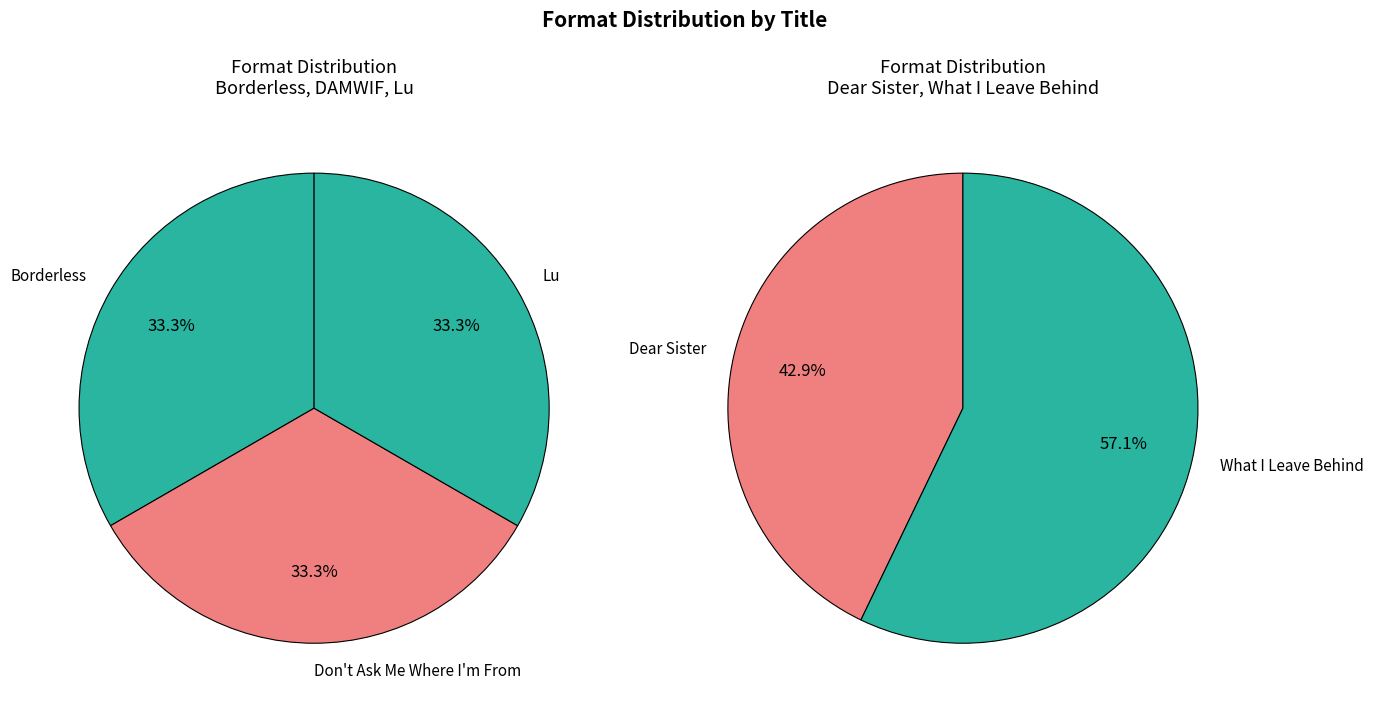

Is it true that Borderless is 15% of the pie?

False